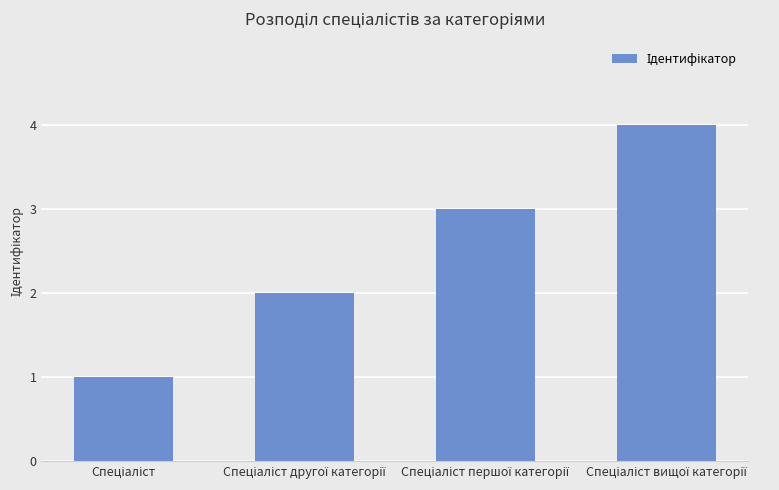

What is the greatest value displayed?

4